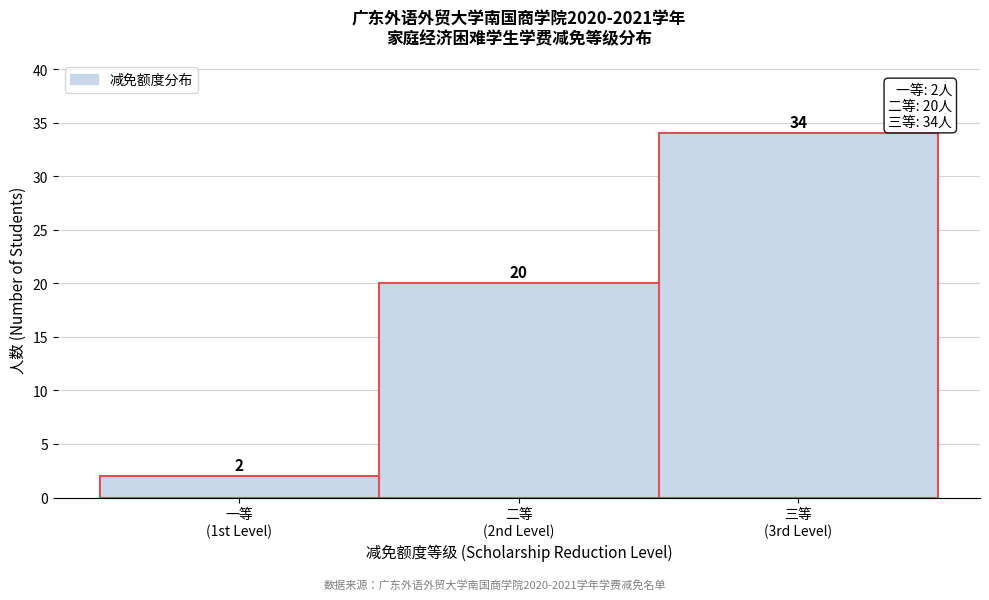

Reading left to right, what are all the values shown in this chart?

2	20	34